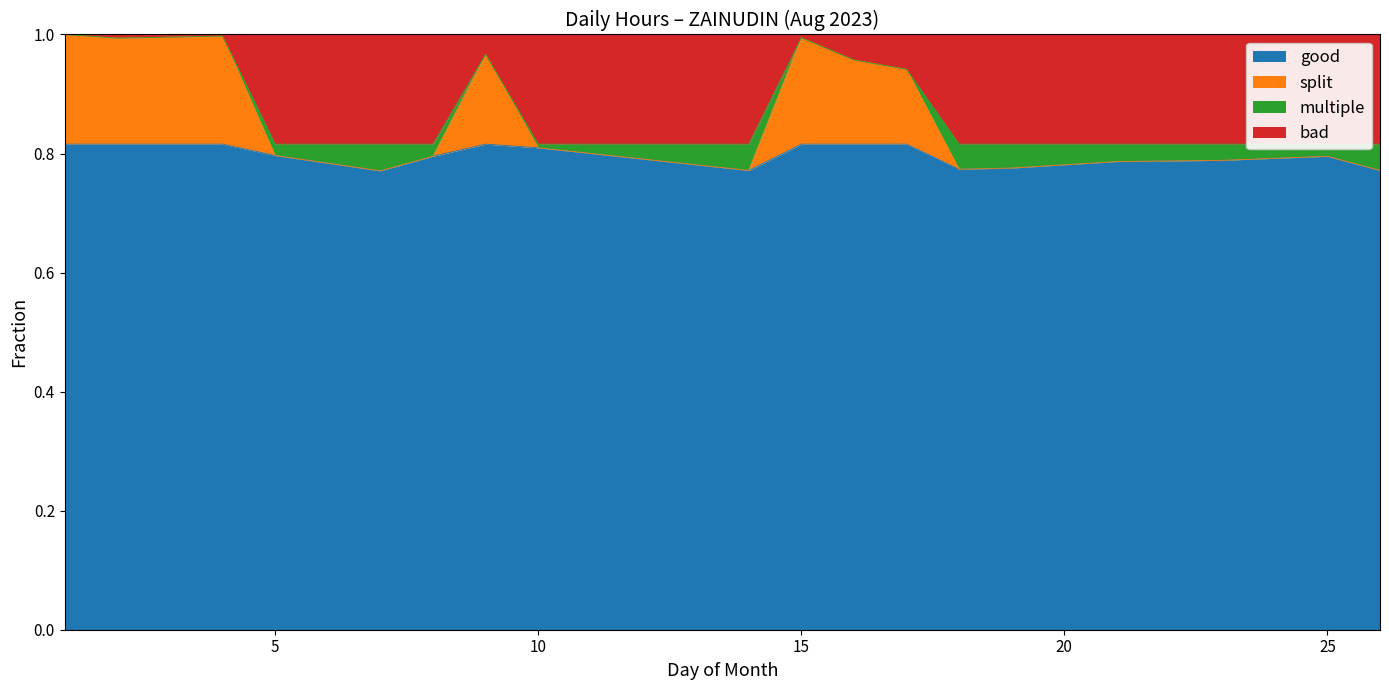

The good series shows 0.3 at 25. True or false?

False